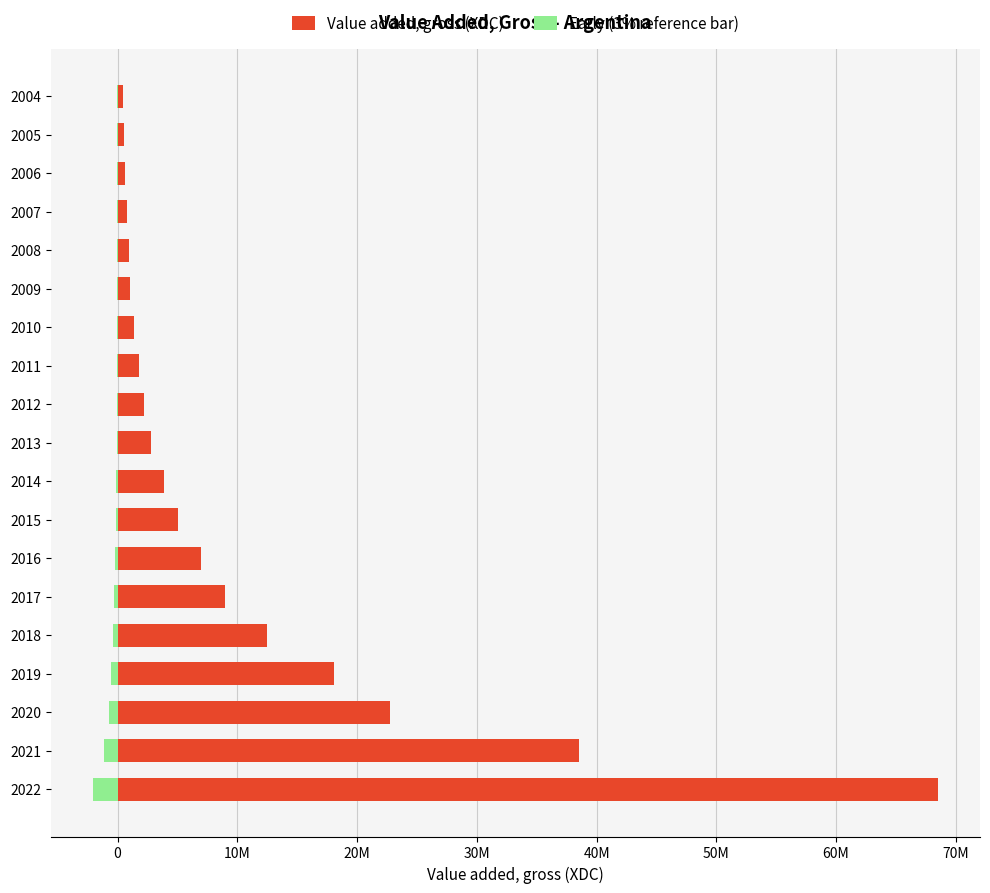

What is the greatest value displayed?

68492183.0